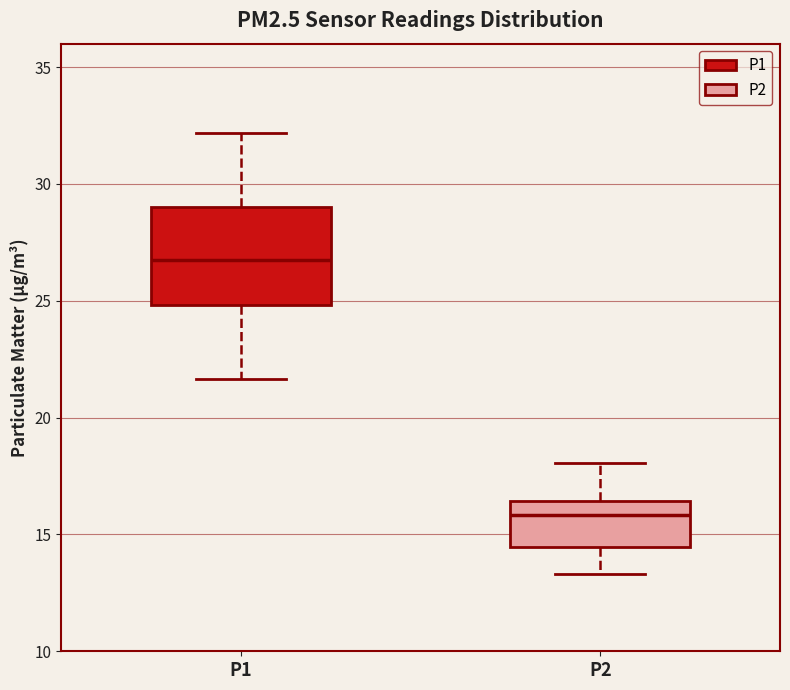

Reading left to right, read every box against the y-axis: the position of its median line, the range the box covers, and the ends of its whiskers. The values are not printed on the chart, so give them approximately, as read against the axis.

P1: median 26.5, box 25.0 to 29.0, whiskers 21.5 to 32.0
P2: median 16.0, box 14.5 to 16.5, whiskers 13.5 to 18.0